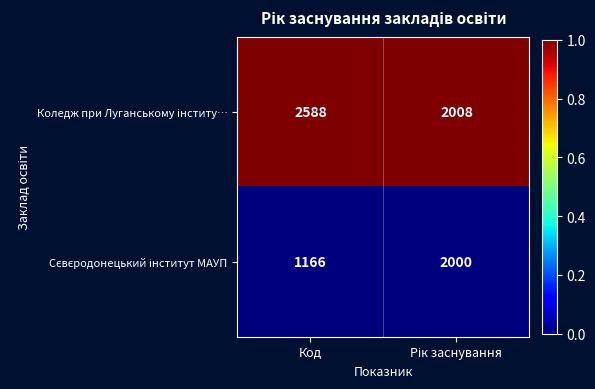

Which label corresponds to the smallest value in the chart?

Код